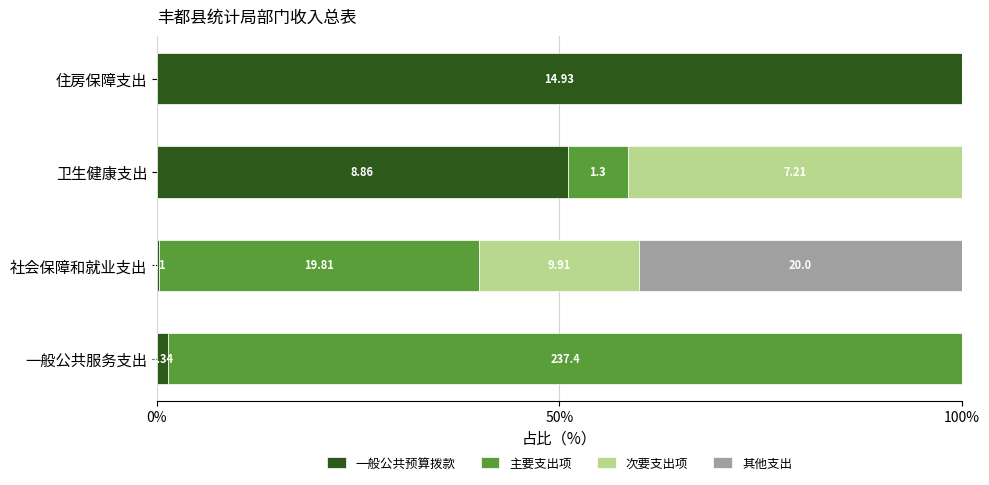

What position from the left is 一般公共服务支出?

1